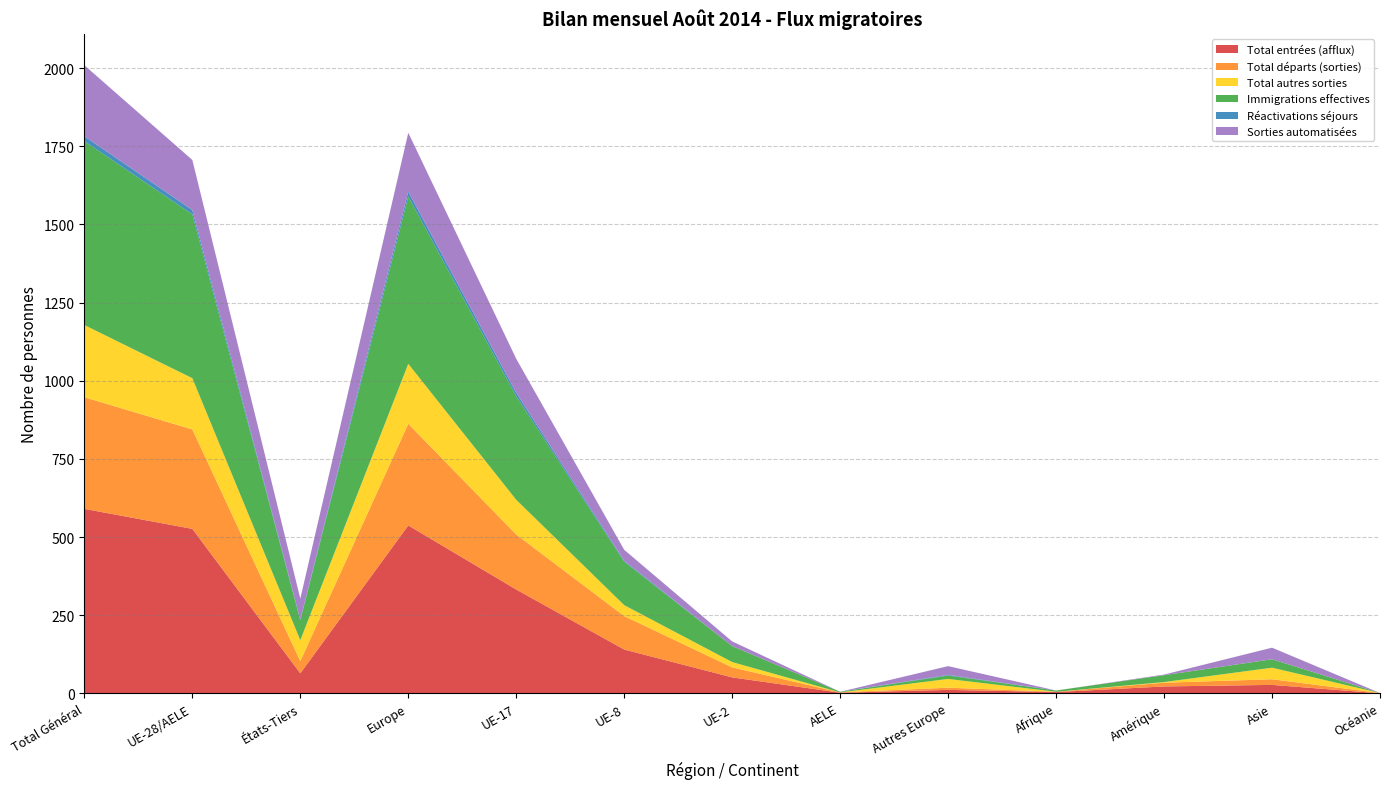

Reading left to right, what are all the values shown in this chart?

Total entrées (afflux): Total Général=590	UE-28/AELE=526	États-Tiers=64	Europe=537	UE-17=332	UE-8=140	UE-2=51	AELE=2	Autres Europe=11	Afrique=4	Amérique=22	Asie=27	Océanie=0
Total départs (sorties): Total Général=357	UE-28/AELE=318	États-Tiers=39	Europe=325	UE-17=176	UE-8=107	UE-2=32	AELE=1	Autres Europe=7	Afrique=1	Amérique=12	Asie=18	Océanie=1
Total autres sorties: Total Général=231	UE-28/AELE=164	États-Tiers=67	Europe=192	UE-17=111	UE-8=35	UE-2=17	AELE=0	Autres Europe=28	Afrique=0	Amérique=2	Asie=37	Océanie=0
Immigrations effectives: Total Général=588	UE-28/AELE=524	États-Tiers=64	Europe=535	UE-17=331	UE-8=139	UE-2=51	AELE=2	Autres Europe=11	Afrique=4	Amérique=22	Asie=27	Océanie=0
Réactivations séjours: Total Général=16	UE-28/AELE=14	États-Tiers=2	Europe=16	UE-17=11	UE-8=3	UE-2=0	AELE=0	Autres Europe=2	Afrique=0	Amérique=0	Asie=0	Océanie=0
Sorties automatisées: Total Général=227	UE-28/AELE=160	États-Tiers=67	Europe=188	UE-17=109	UE-8=35	UE-2=15	AELE=0	Autres Europe=28	Afrique=0	Amérique=2	Asie=37	Océanie=0